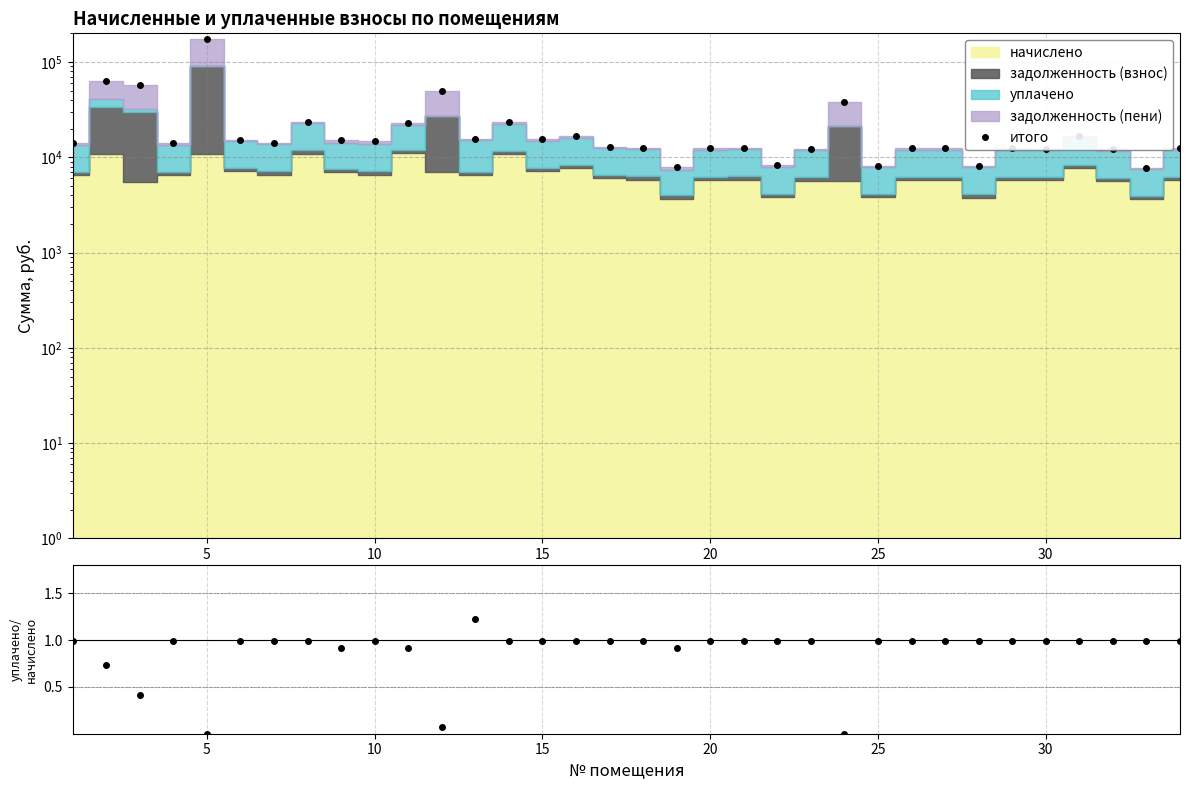

At how many categories does at least one series exceed 143094?

1